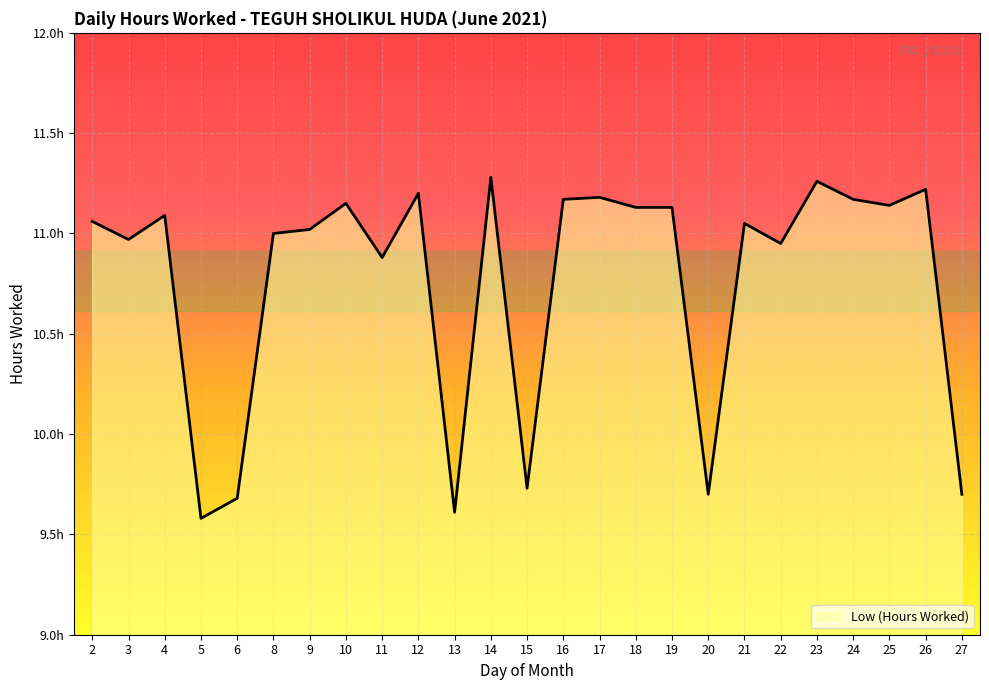

What is the ratio of the value at 14 to the value at 25?

1.0